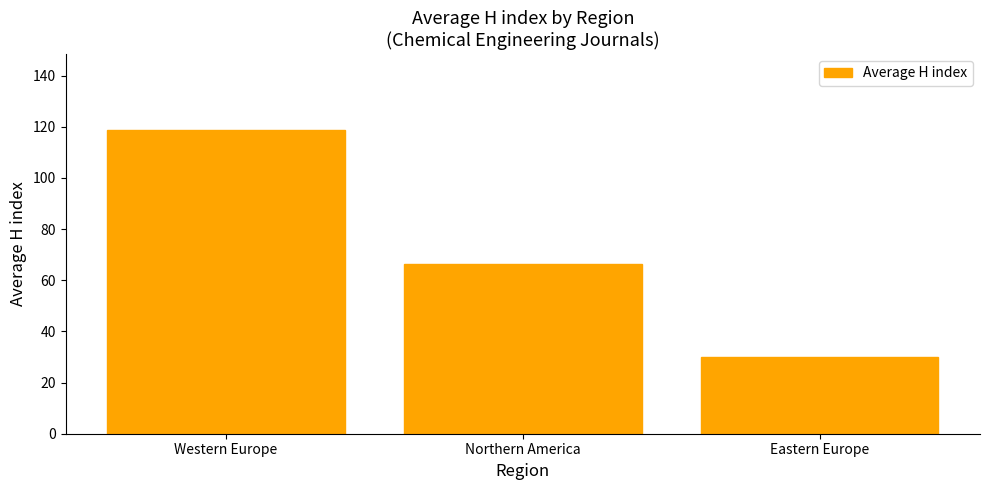

Count the number of data series in this chart.

1